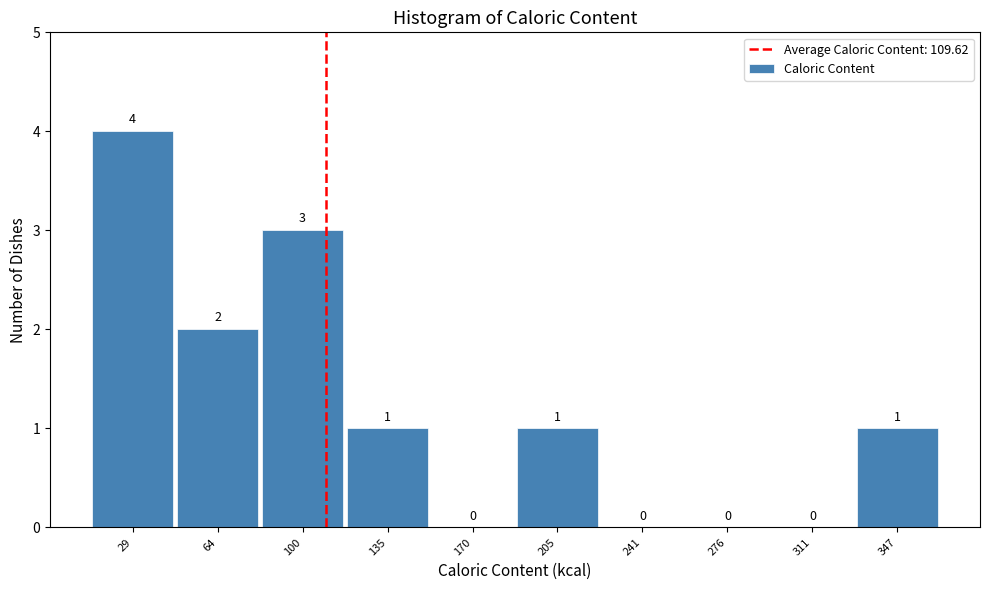

Reading left to right, transcribe this chart: for each bar, give the range it covers on the x-axis and its height. The bar edges are not printed on the chart, so give them approximately, as read against the axis.

10 to 45: 4
45 to 80: 2
80 to 120: 3
120 to 155: 1
155 to 190: 0
190 to 225: 1
225 to 260: 0
260 to 295: 0
295 to 330: 0
330 to 365: 1